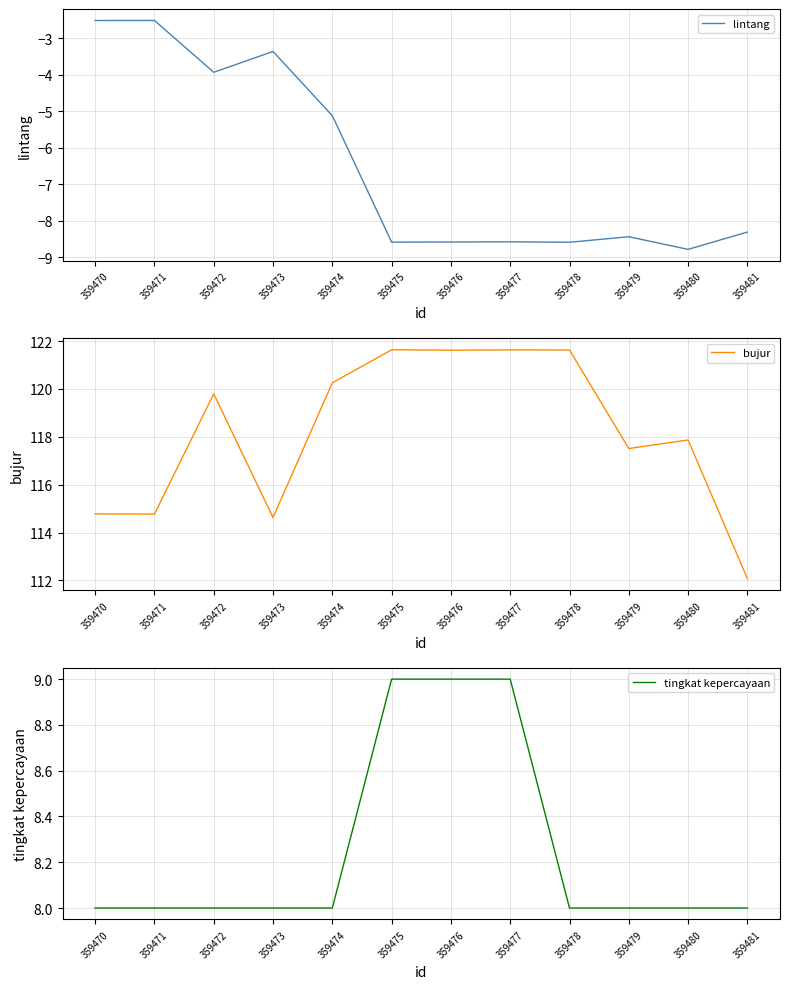

What is the value of the tingkat kepercayaan point at the 4th from the left?

8.0